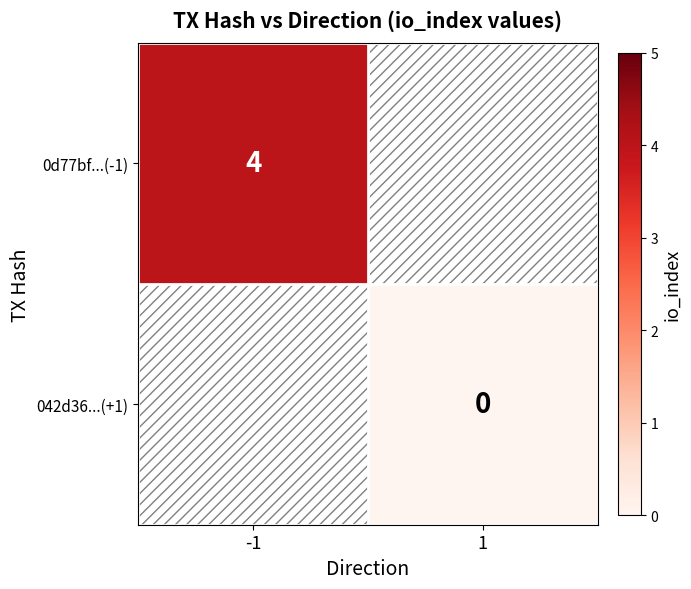

Which category has the lowest value across all series?

1